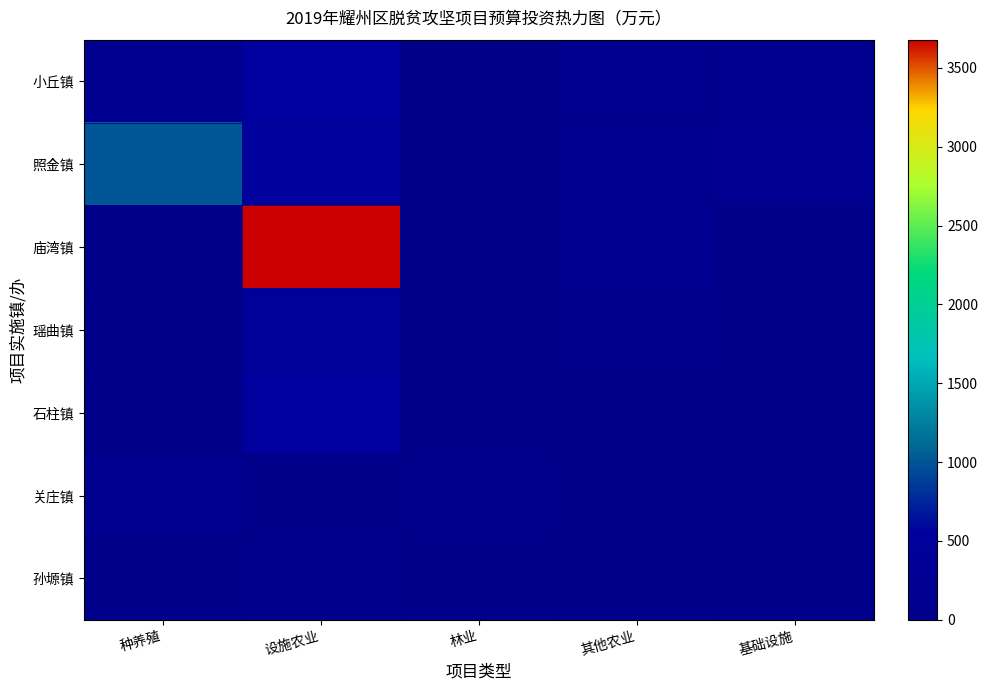

Reading left to right, list all the values displayed in this chart.

小丘镇: 种养殖=150.0	设施农业=530.0	林业=0.0	其他农业=100.0	基础设施=110.0
照金镇: 种养殖=1000.0	设施农业=513.0	林业=18.6	其他农业=100.0	基础设施=205.0
庙湾镇: 种养殖=0.0	设施农业=3678.4	林业=0.0	其他农业=148.9	基础设施=4.9
瑶曲镇: 种养殖=0.0	设施农业=420.0	林业=6.4	其他农业=30.0	基础设施=0.0
石柱镇: 种养殖=0.0	设施农业=530.0	林业=0.0	其他农业=0.0	基础设施=0.0
关庄镇: 种养殖=150.0	设施农业=0.0	林业=44.4	其他农业=0.0	基础设施=0.0
孙塬镇: 种养殖=0.0	设施农业=50.0	林业=0.0	其他农业=0.0	基础设施=0.0